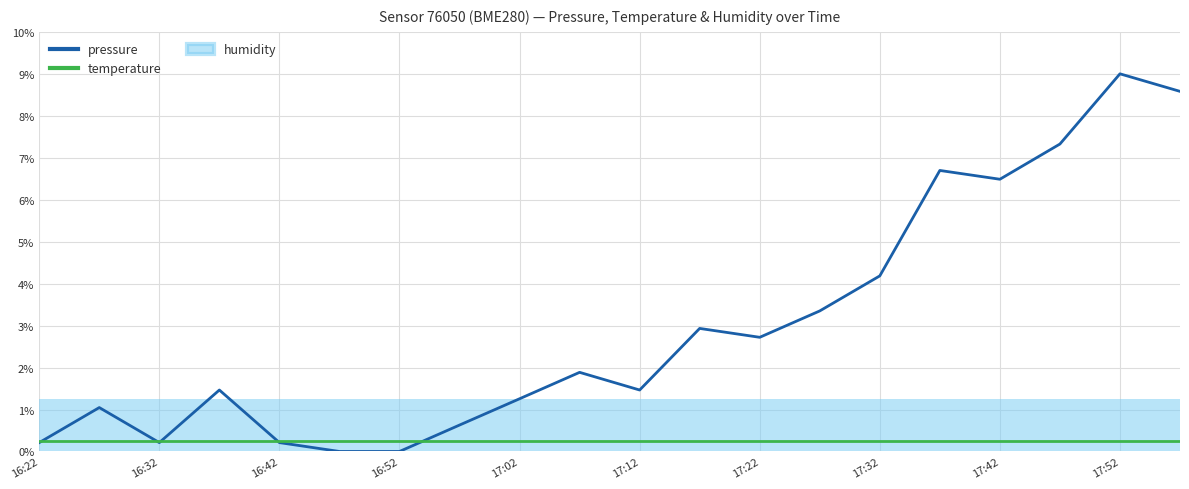

At which category does pressure reach its first local valley?

16:32